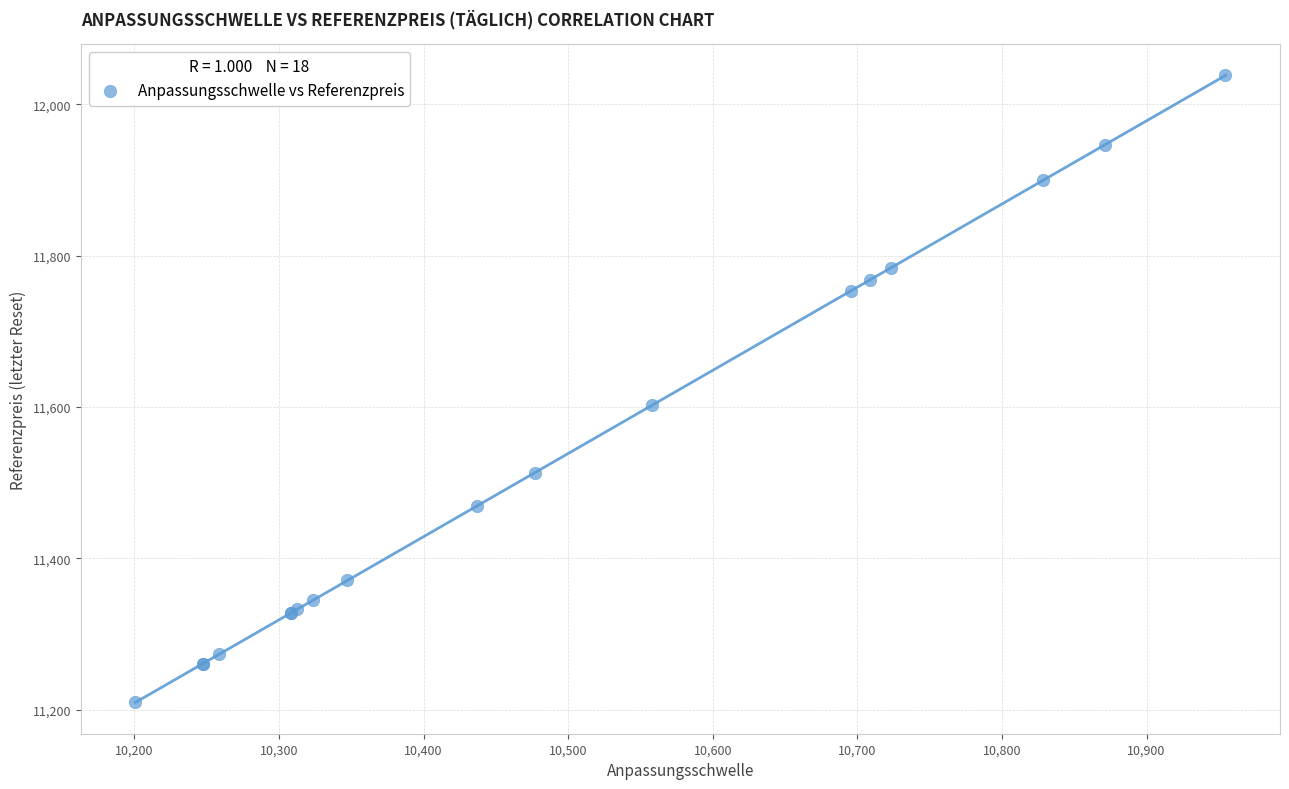

What Y value in the scatter plot is closest to 11623?

11602.2